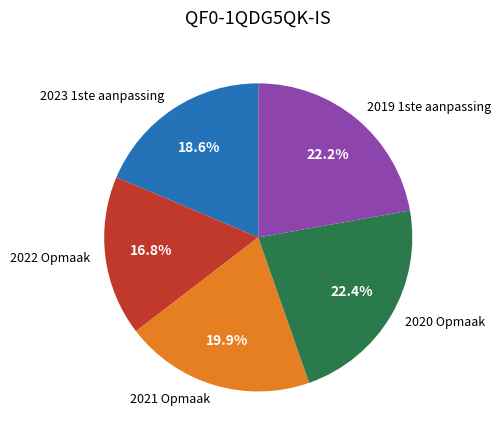

How many segments does this pie chart have?

5